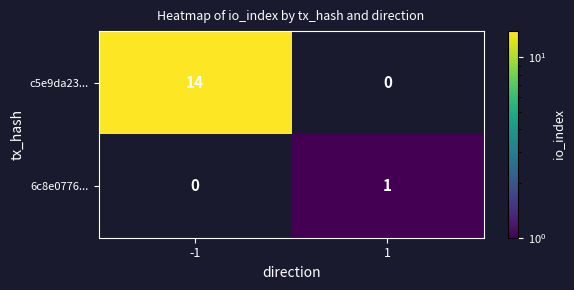

What is the maximum value shown in the chart?

14